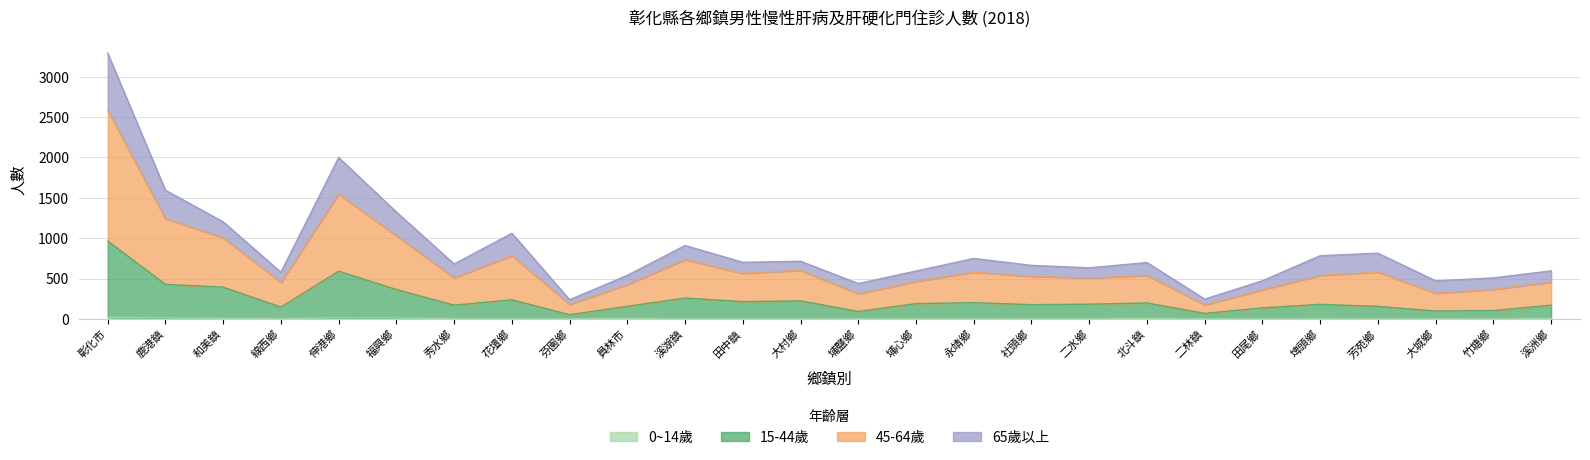

Is the value of 0~14歲 at 田尾鄉 greater than the value of 15-44歲 at 竹塘鄉?

No